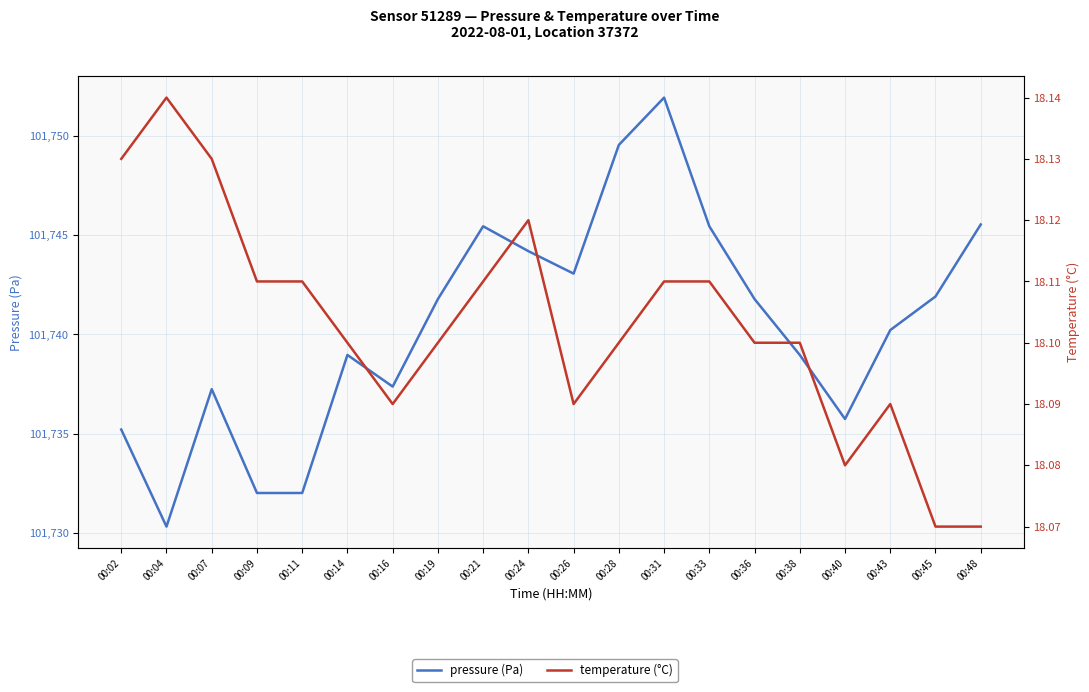

What is the total value across all series at 00:07?

101755.4